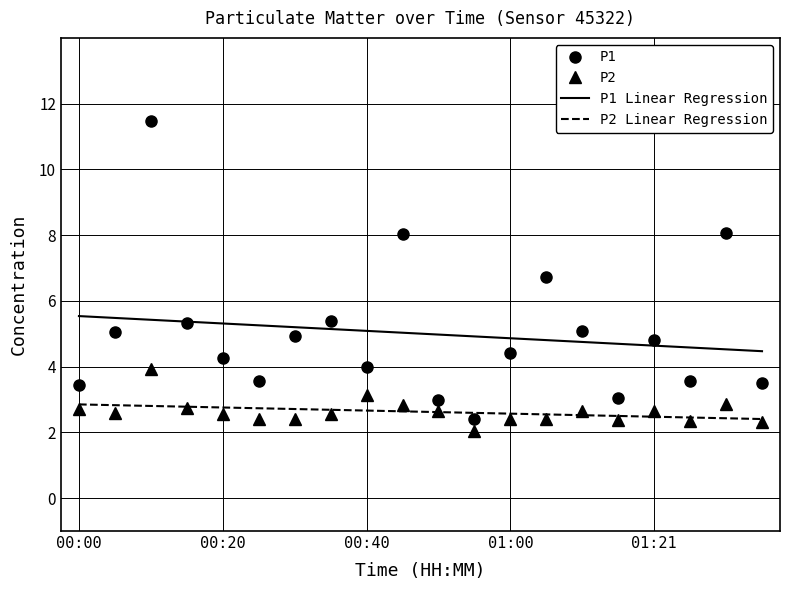

What is the sum of all P2 values?

52.6